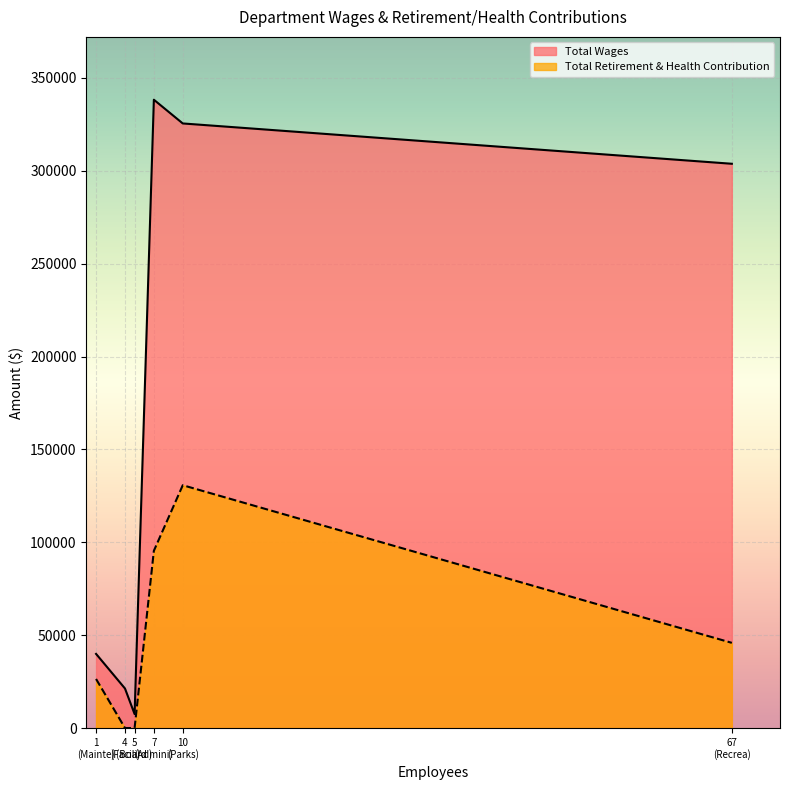

List the series in order of their peak value, lowest first.

Total Retirement & Health Contribution, Total Wages